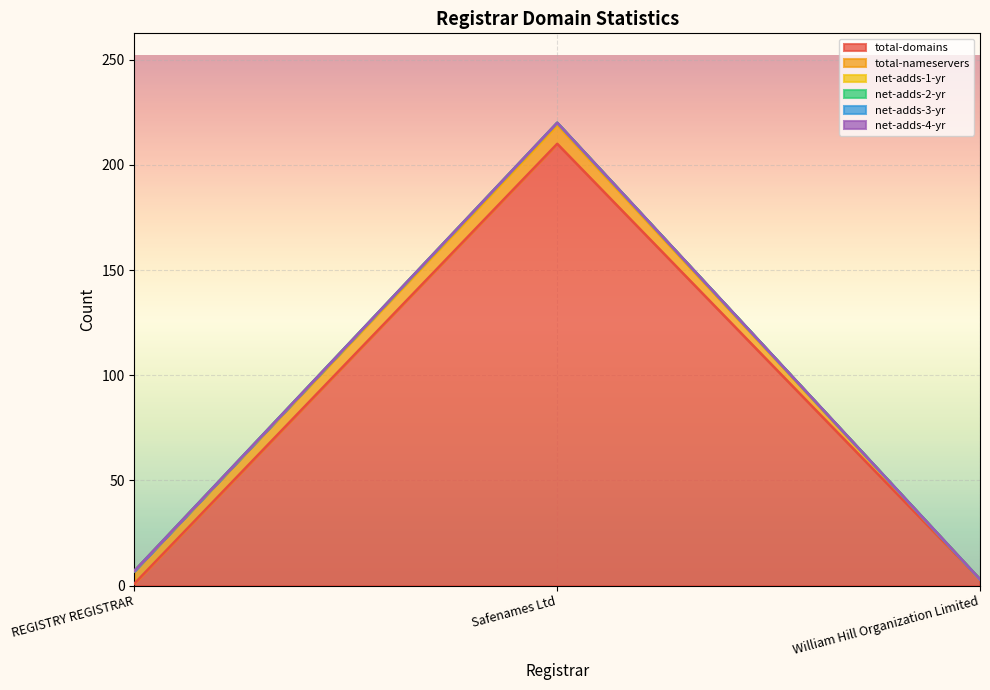

What is the label of the 3rd point from the right?

REGISTRY REGISTRAR